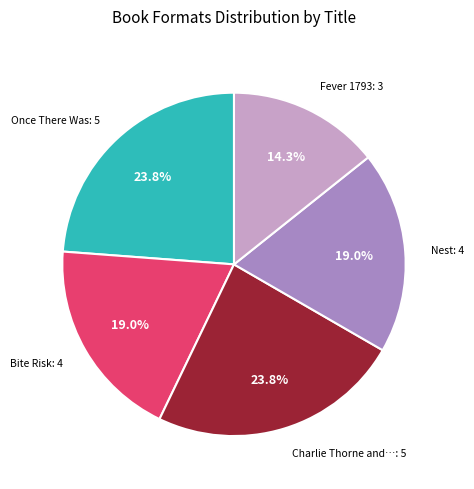

Does any single category account for the majority?

No